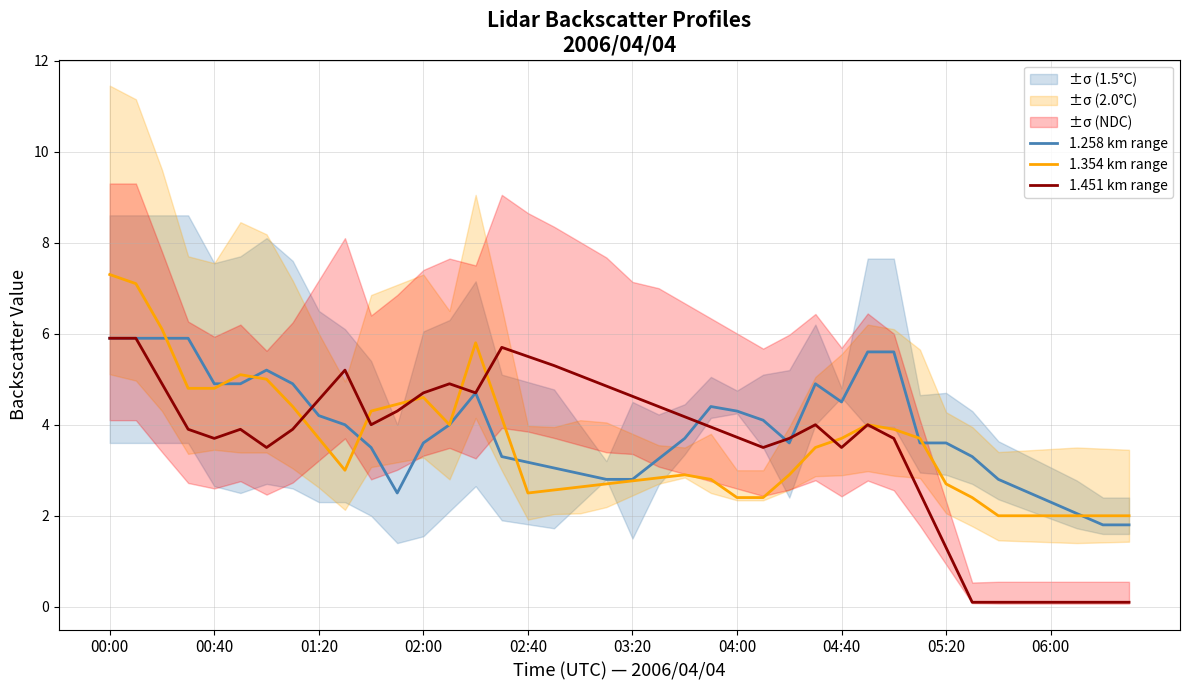

The value of 1.451 km range at 21 is 4.4. True or false?

True